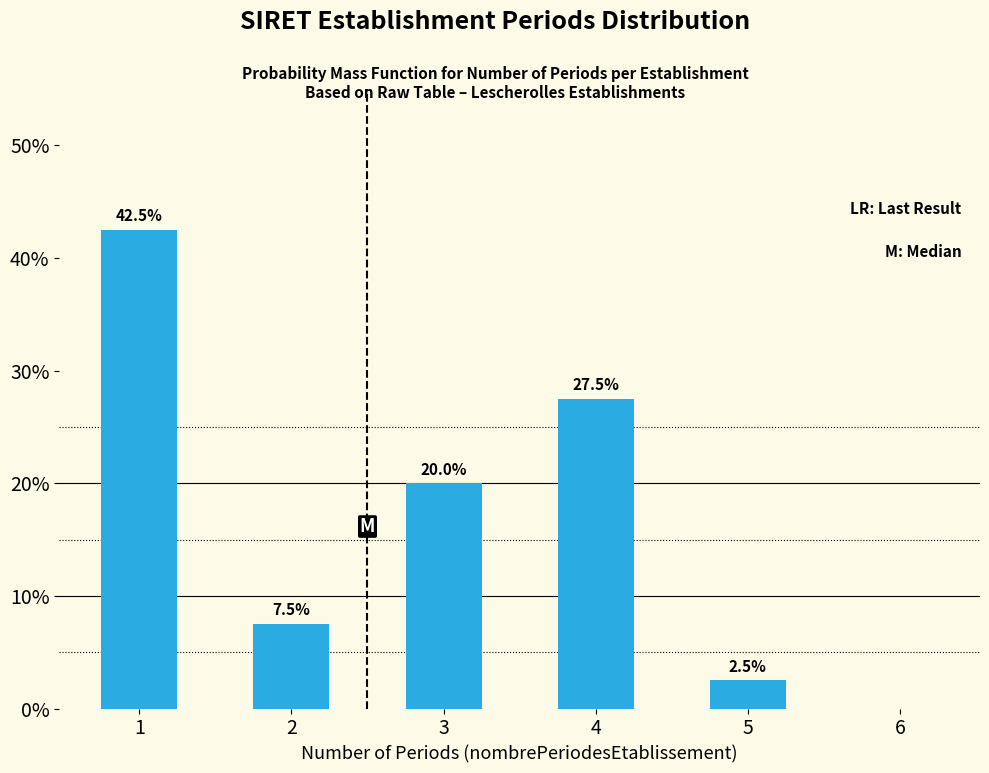

Reading left to right, transcribe all the data shown in this chart.

1=42.5	2=7.5	3=20.0	4=27.5	5=2.5	6=0.0